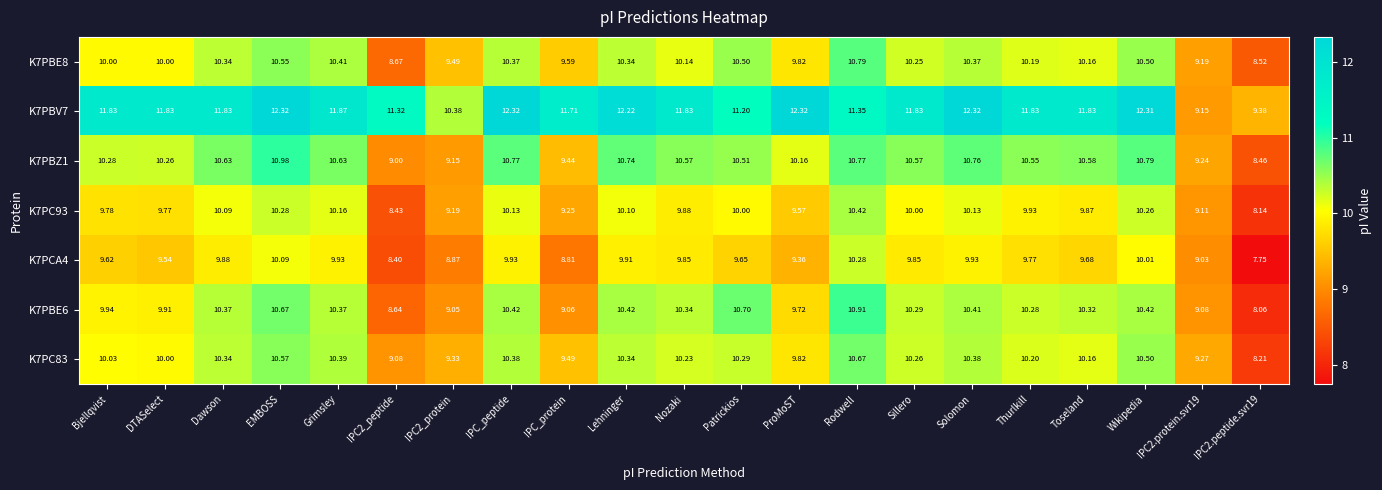

At how many categories does at least one series exceed 9?

21